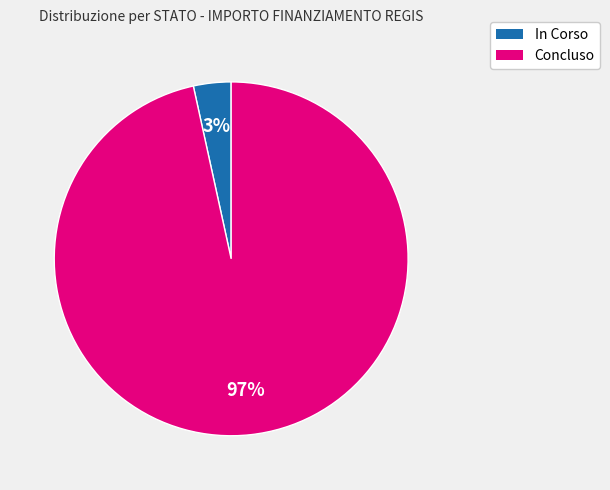

Does any single category account for the majority?

Yes